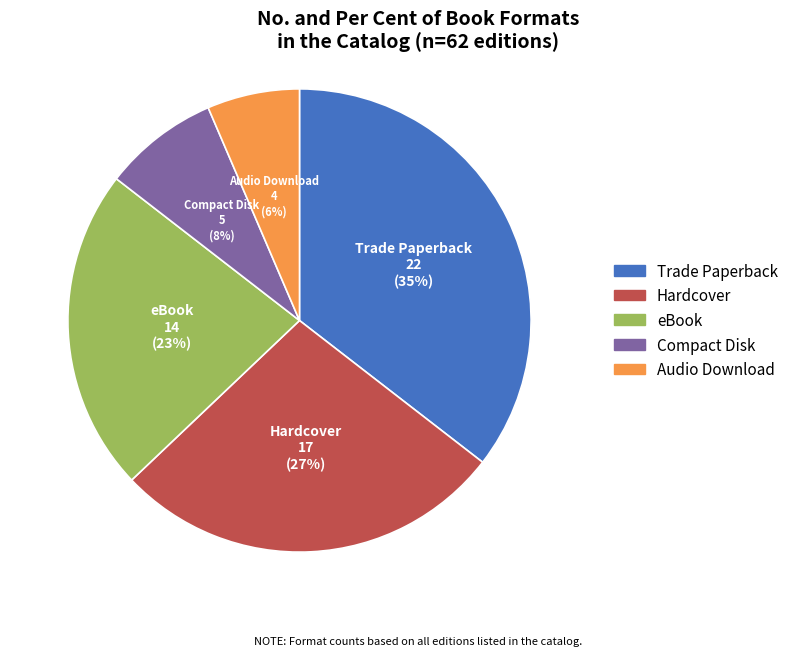

How many segments does this pie chart have?

5